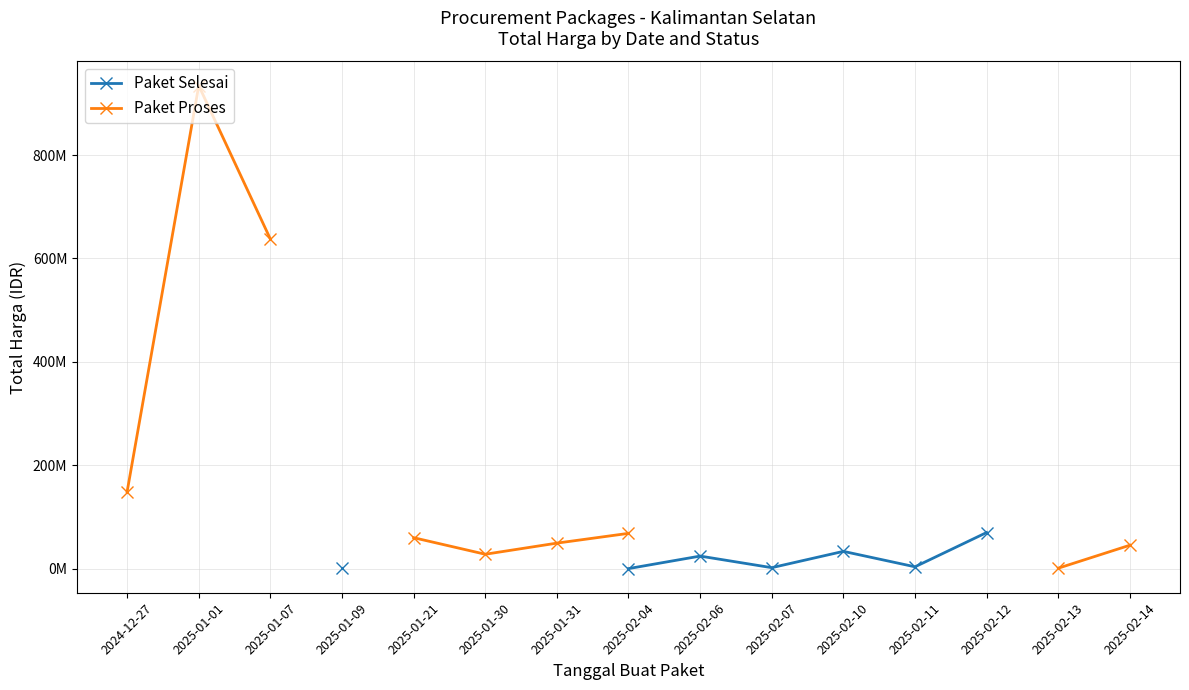

In Paket Selesai, how many points are lower than both neighbors (excluding endpoints)?

2